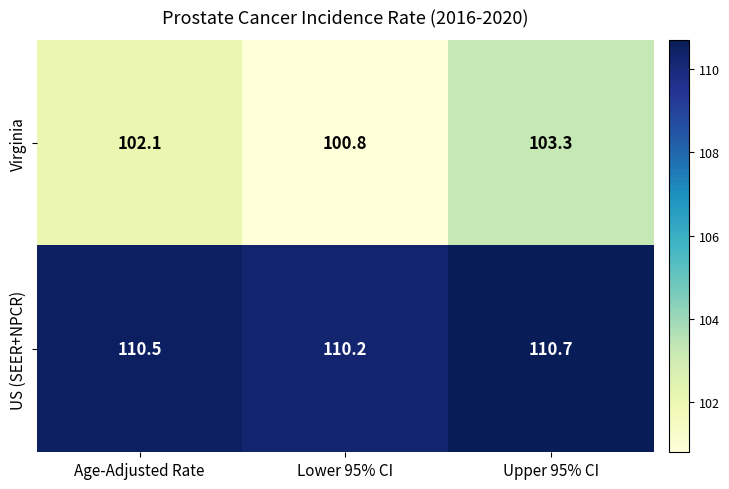

At how many categories does at least one series exceed 100?

3